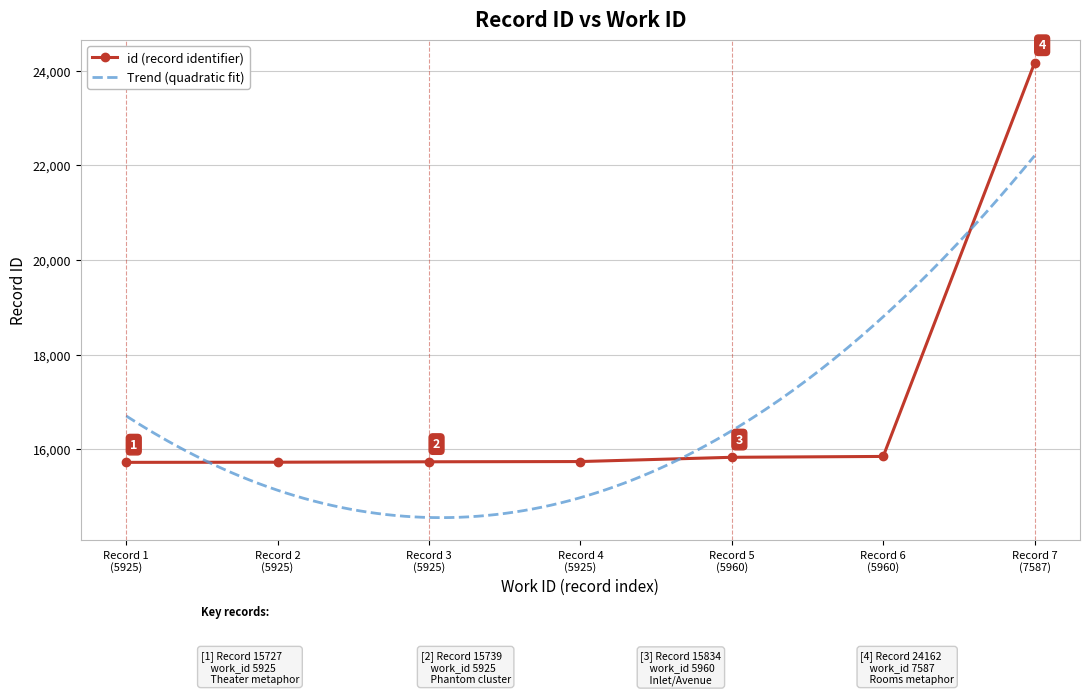

Reading left to right, what are all the values shown in this chart?

15727	15730	15739	15744	15834	15852	24162